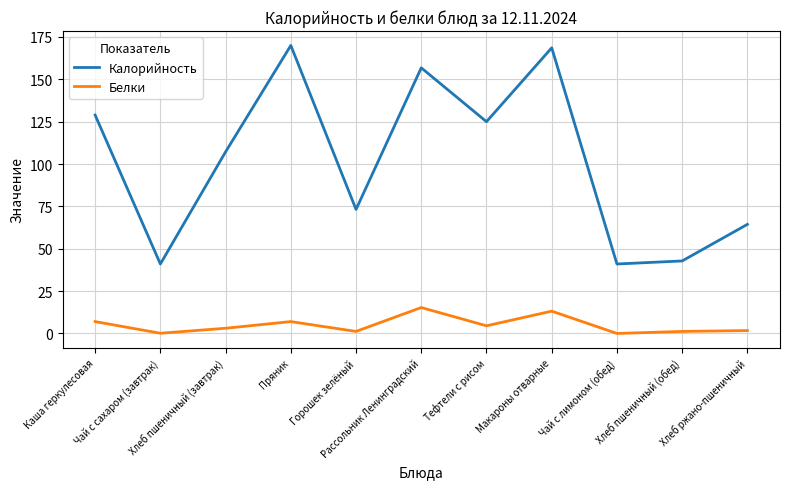

True or false: Калорийность and Белки cross at least once.

False